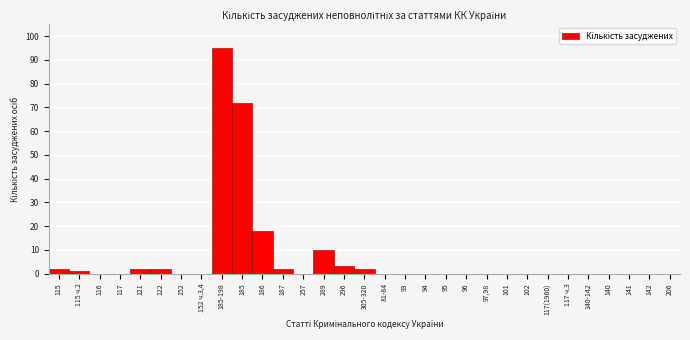

What is the sum of all values?

209